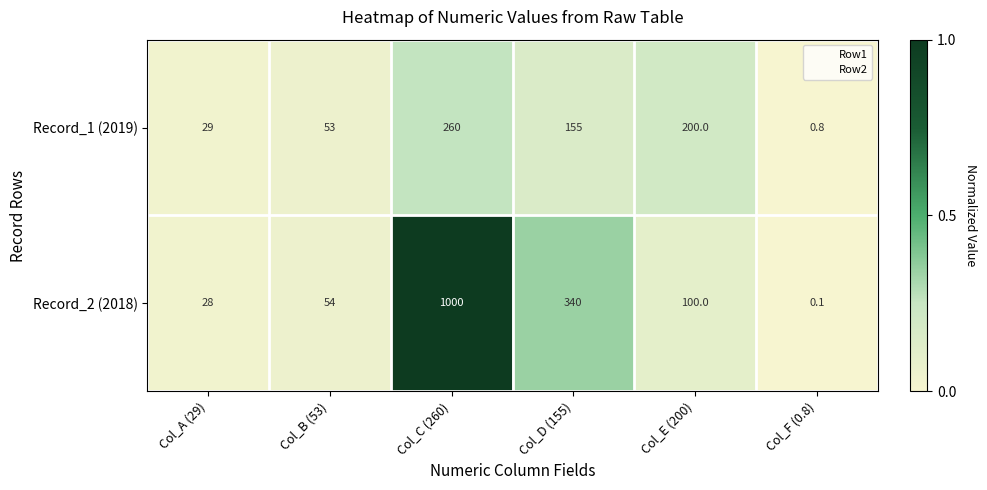

What is the difference between the maximum and minimum values in the Record_1 (2019) series?

259.2